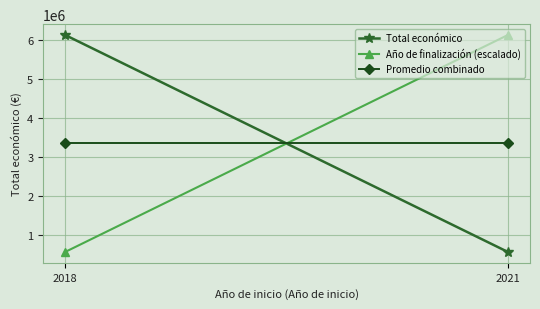

The value of Año de finalización (escalado) at 2021 is 6135222. True or false?

True